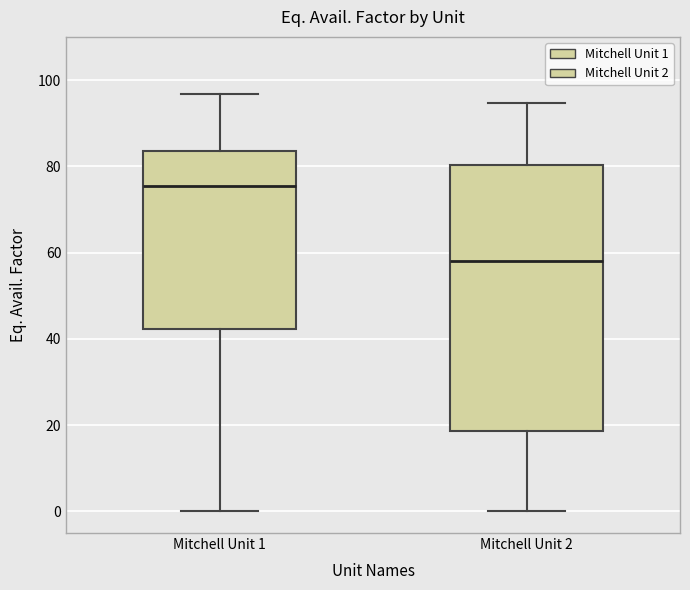

Which box has the lowest median line?

Mitchell Unit 2